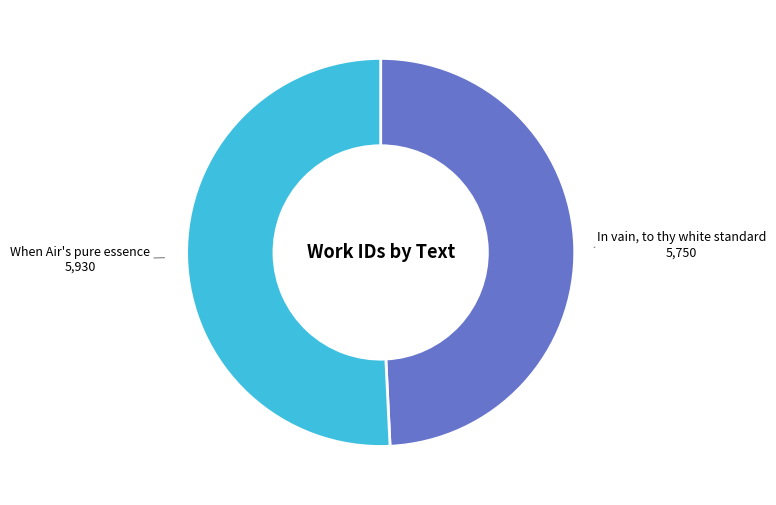

Count the number of slices in the pie.

2